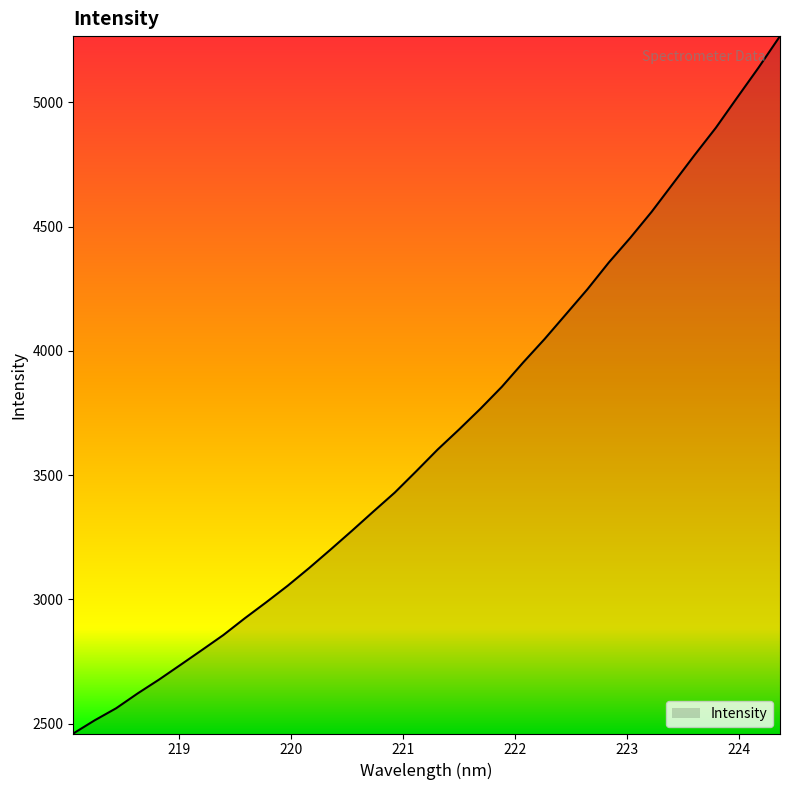

How many values are below 3603?

17